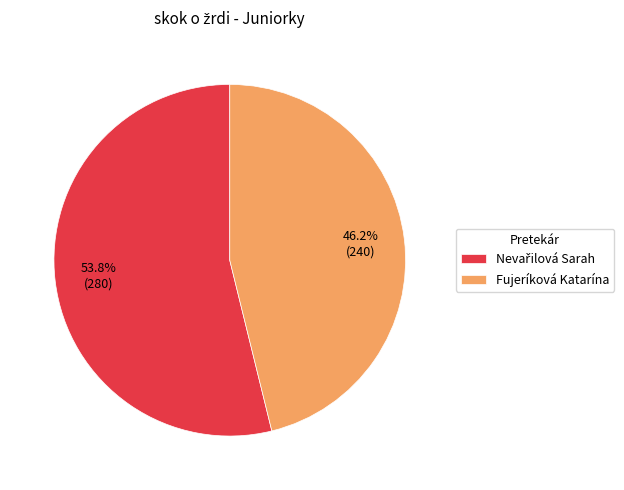

Does Fujeríková Katarína account for over 50% of the chart?

No